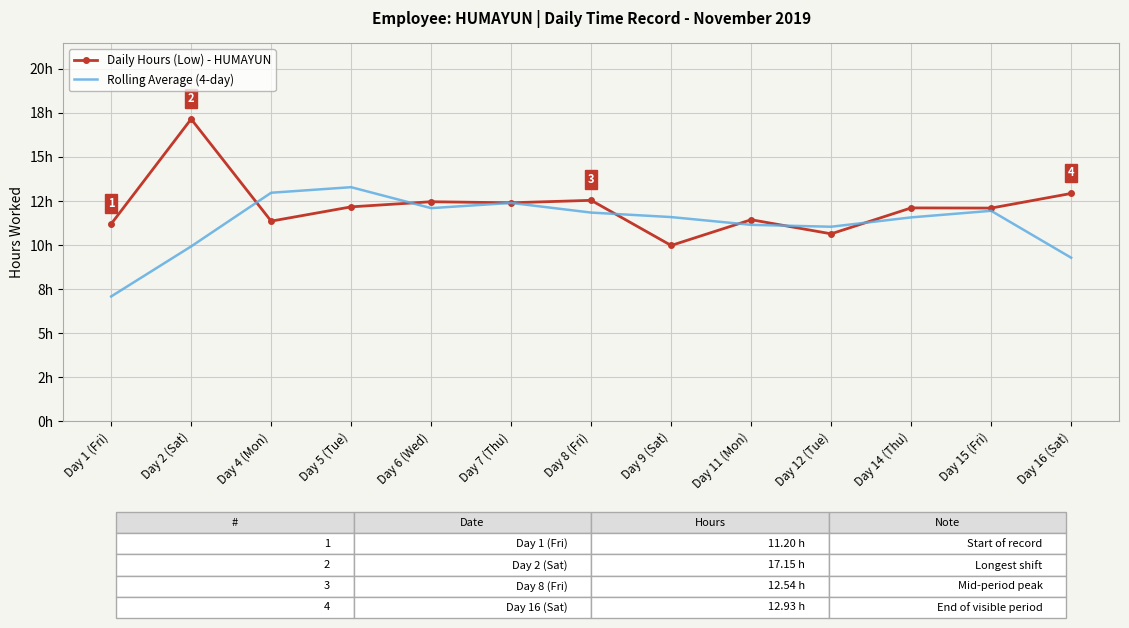

Reading left to right, list all the values displayed in this chart.

Daily Hours (Low) - HUMAYUN: 11.2	17.1	11.4	12.2	12.5	12.4	12.5	10.0	11.4	10.6	12.1	12.1	12.9
Rolling Average (4-day): 7.1	9.9	13.0	13.3	12.1	12.4	11.8	11.6	11.2	11.0	11.6	11.9	9.3